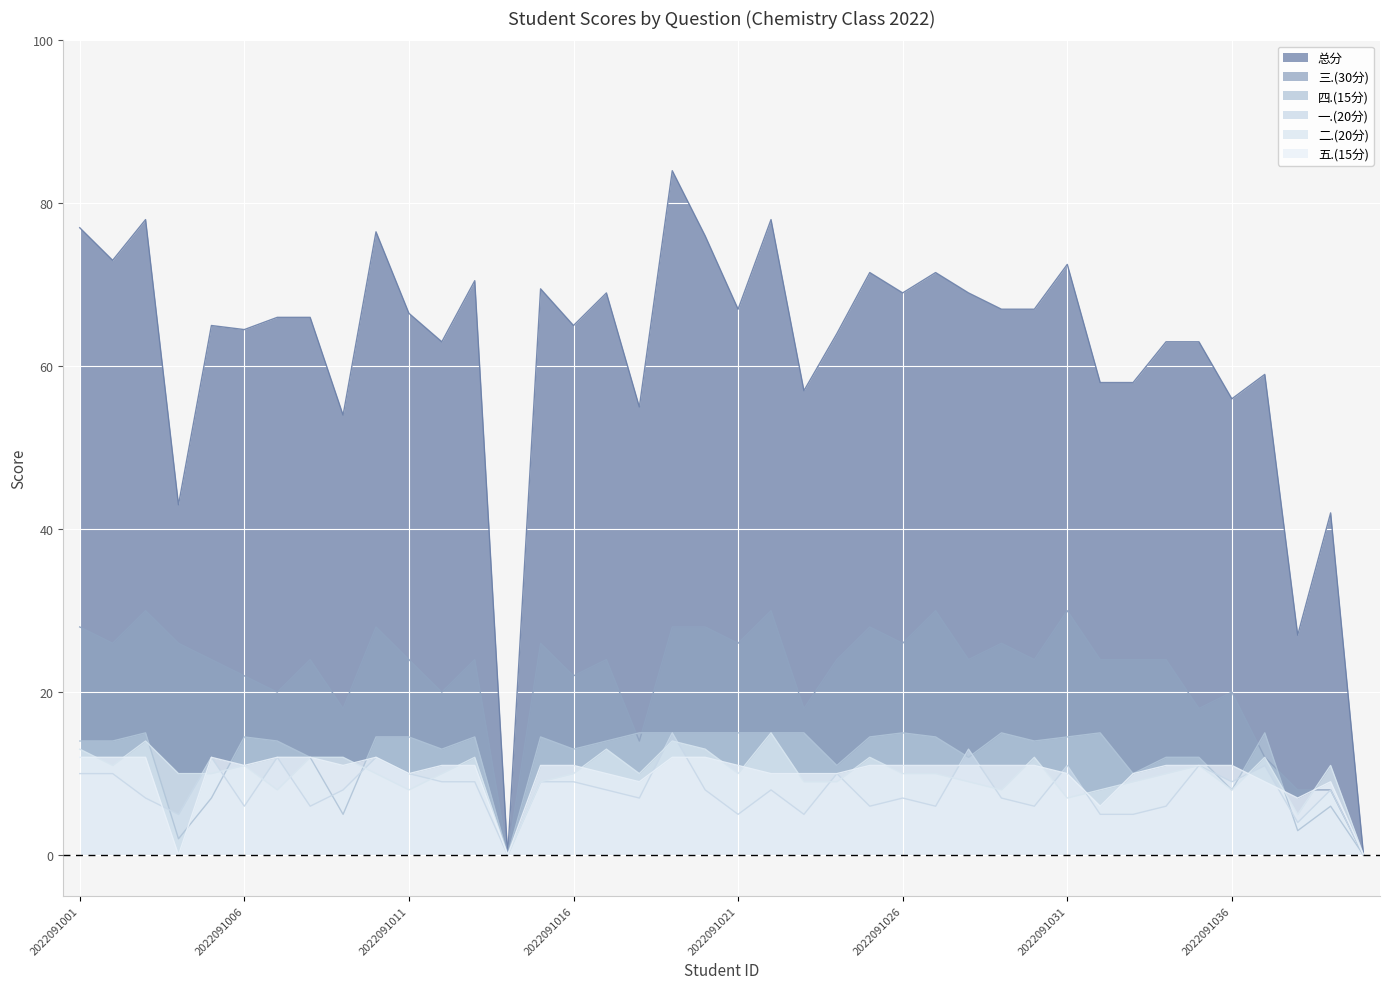

Reading left to right, list all the values displayed in this chart.

一.(20分): 10.0	10.0	7.0	5.0	12.0	6.0	12.0	6.0	8.0	12.0	10.0	9.0	9.0	0.0	9.0	9.0	8.0	7.0	15.0	8.0	5.0	8.0	5.0	10.0	6.0	7.0	6.0	13.0	7.0	6.0	11.0	5.0	5.0	6.0	11.0	9.0	11.0	4.0	8.0	0.0
二.(20分): 13.0	11.0	14.0	10.0	10.0	11.0	8.0	12.0	12.0	10.0	8.0	10.0	12.0	0.0	9.0	10.0	13.0	10.0	14.0	13.0	10.0	15.0	9.0	9.0	12.0	10.0	10.0	9.0	8.0	12.0	7.0	8.0	9.0	10.0	11.0	8.0	12.0	5.0	11.0	0.0
三.(30分): 28.0	26.0	30.0	26.0	24.0	22.0	20.0	24.0	18.0	28.0	24.0	20.0	24.0	0.0	26.0	22.0	24.0	14.0	28.0	28.0	26.0	30.0	18.0	24.0	28.0	26.0	30.0	24.0	26.0	24.0	30.0	24.0	24.0	24.0	18.0	20.0	12.0	8.0	8.0	0.0
四.(15分): 14.0	14.0	15.0	2.0	7.0	14.5	14.0	12.0	5.0	14.5	14.5	13.0	14.5	0.0	14.5	13.0	14.0	15.0	15.0	15.0	15.0	15.0	15.0	11.0	14.5	15.0	14.5	12.0	15.0	14.0	14.5	15.0	10.0	12.0	12.0	8.0	15.0	3.0	6.0	0.0
五.(15分): 12.0	12.0	12.0	0.0	12.0	11.0	12.0	12.0	11.0	12.0	10.0	11.0	11.0	0.0	11.0	11.0	10.0	9.0	12.0	12.0	11.0	10.0	10.0	10.0	11.0	11.0	11.0	11.0	11.0	11.0	10.0	6.0	10.0	11.0	11.0	11.0	9.0	7.0	9.0	0.0
总分: 77.0	73.0	78.0	43.0	65.0	64.5	66.0	66.0	54.0	76.5	66.5	63.0	70.5	0.0	69.5	65.0	69.0	55.0	84.0	76.0	67.0	78.0	57.0	64.0	71.5	69.0	71.5	69.0	67.0	67.0	72.5	58.0	58.0	63.0	63.0	56.0	59.0	27.0	42.0	0.0